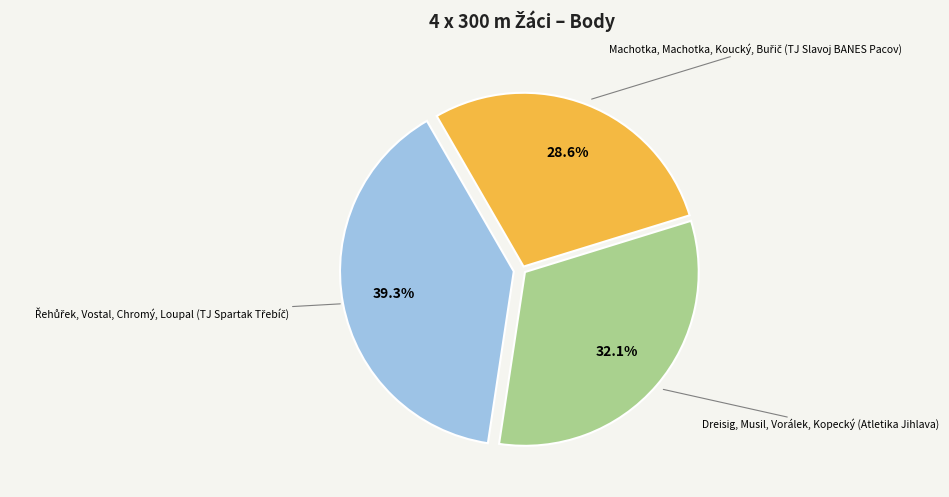

Does any single category account for the majority?

No